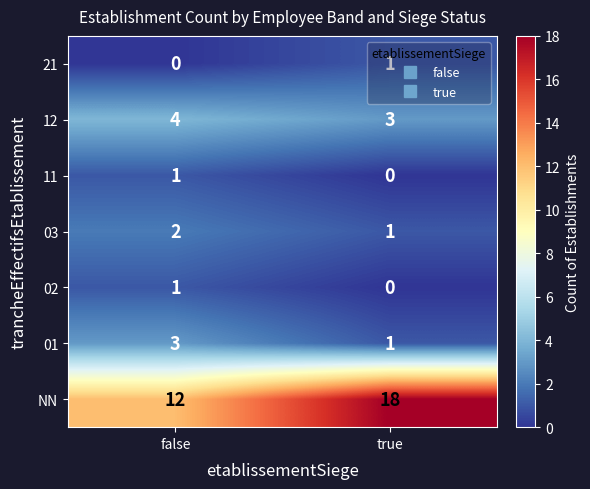

Which series has the widest spread of values?

NN